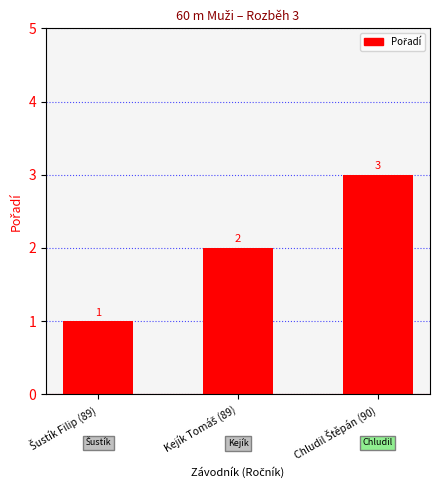

Count the values in the range 1 to 3.

3